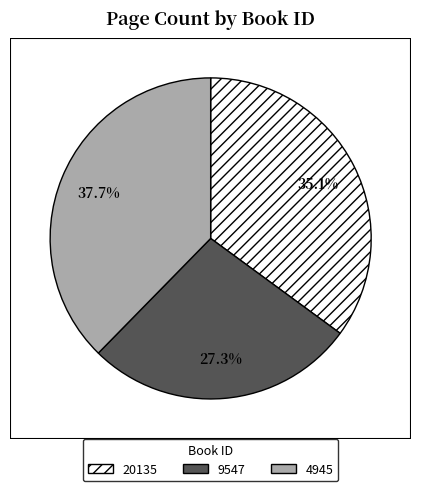

Is 9547 the majority of the pie?

No